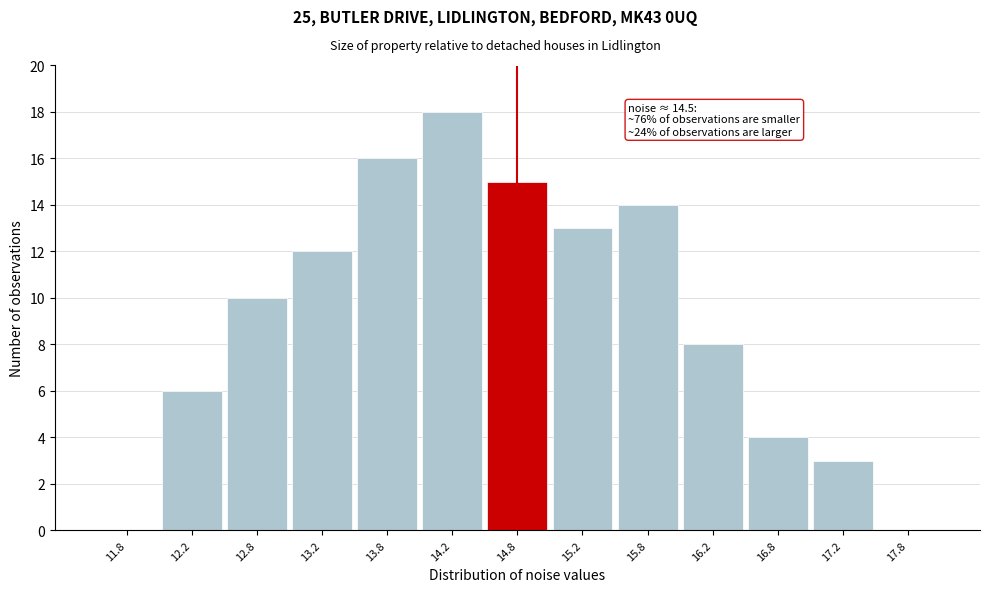

Over which range of the x-axis is the bar tallest?

14.0 to 14.5